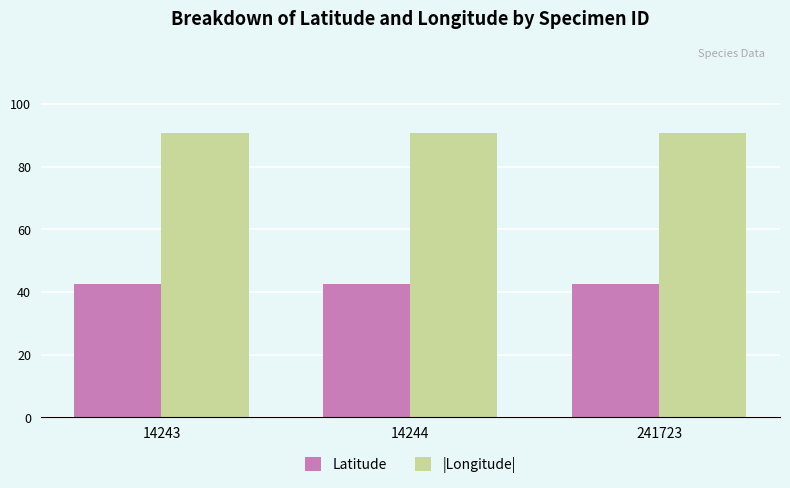

Rank the series by their maximum value, from lowest to highest.

Latitude, |Longitude|